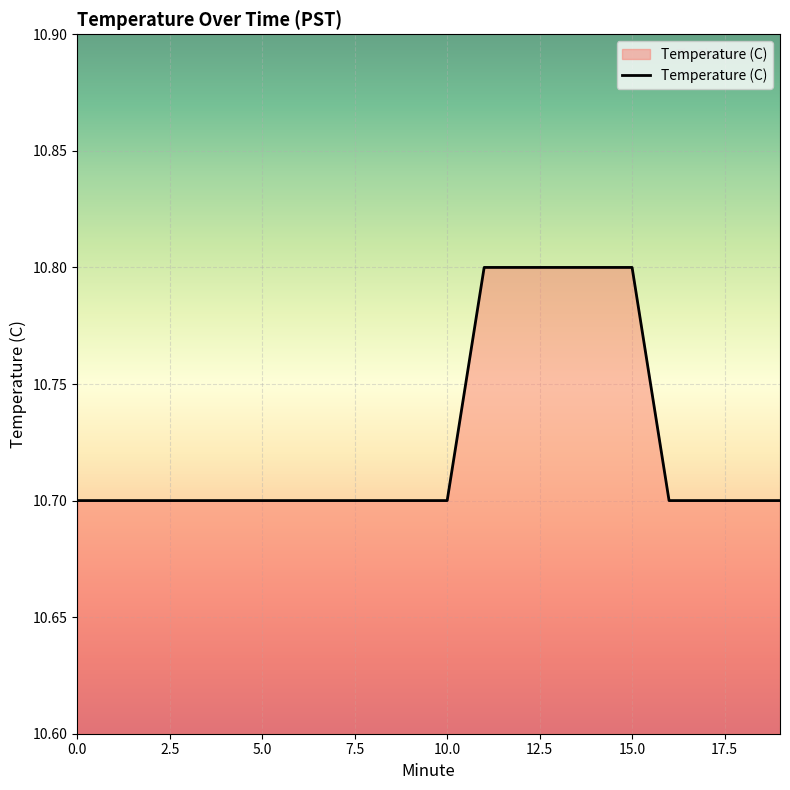

What is the minimum value shown in the chart?

10.7